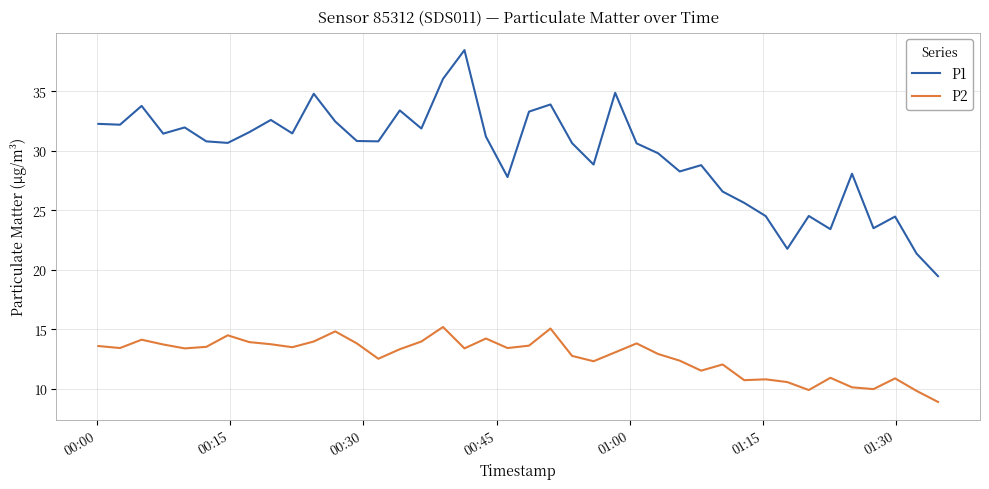

What is the difference between the maximum and minimum values in the P1 series?

19.0